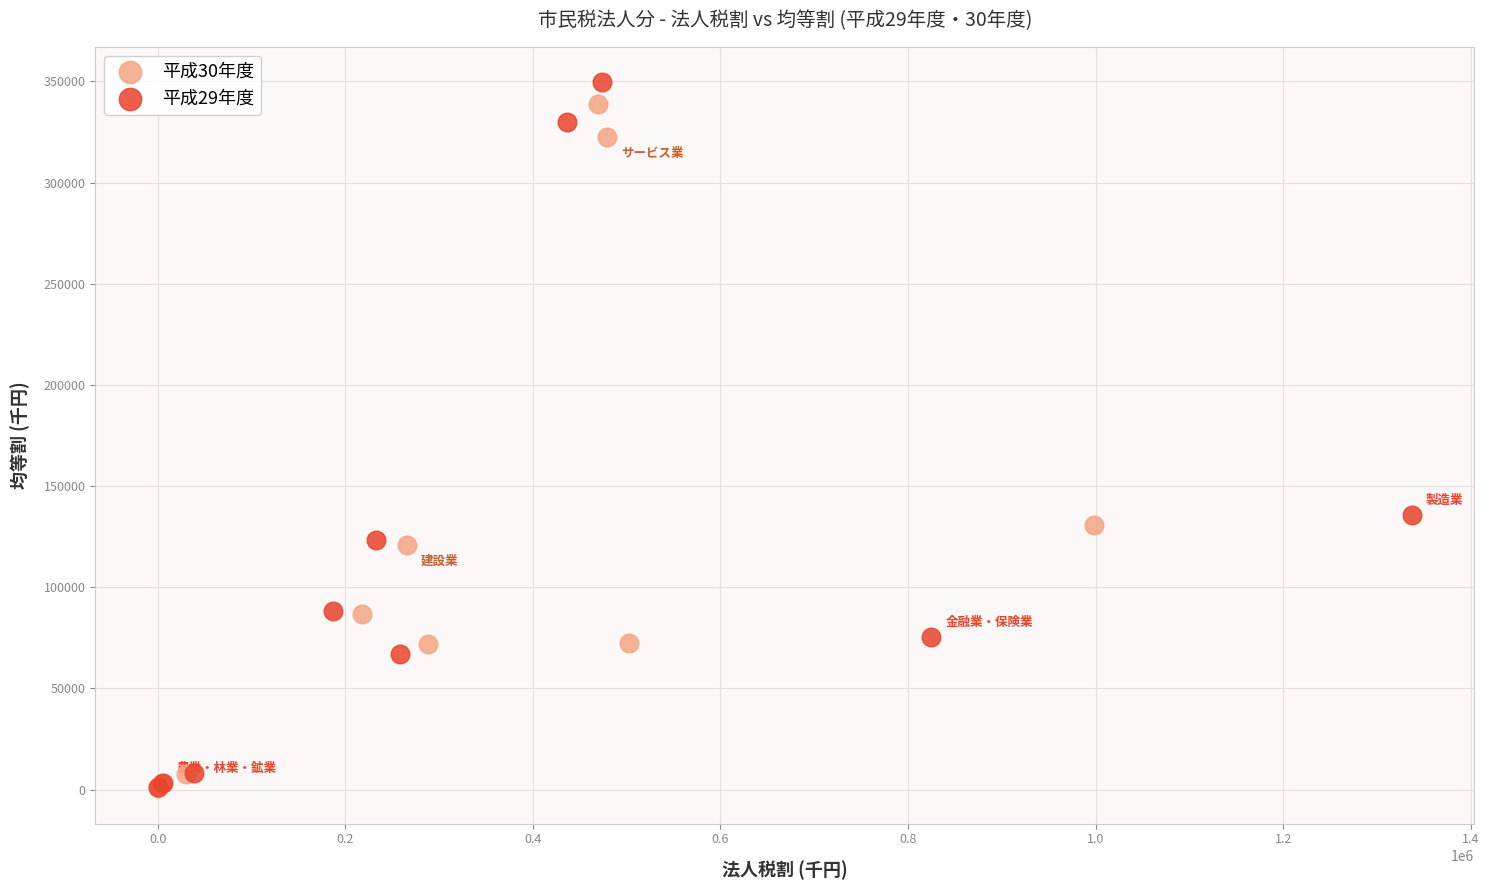

Which series has the largest Y range (max minus min)?

平成29年度